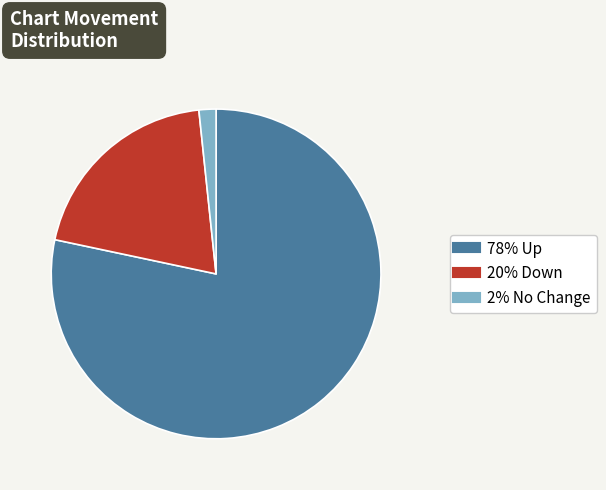

Is there any slice that represents more than half of the pie?

Yes